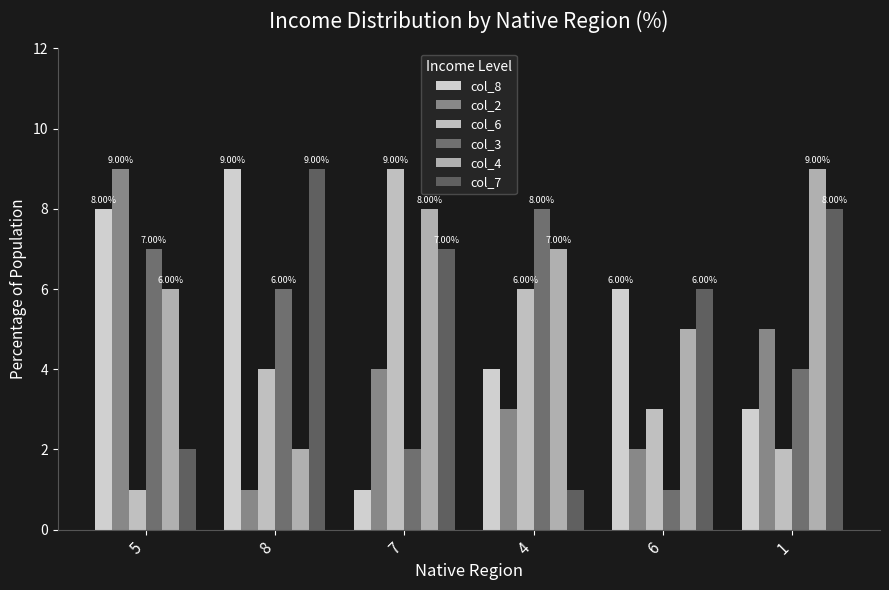

Does the chart contain stacked bars?

No